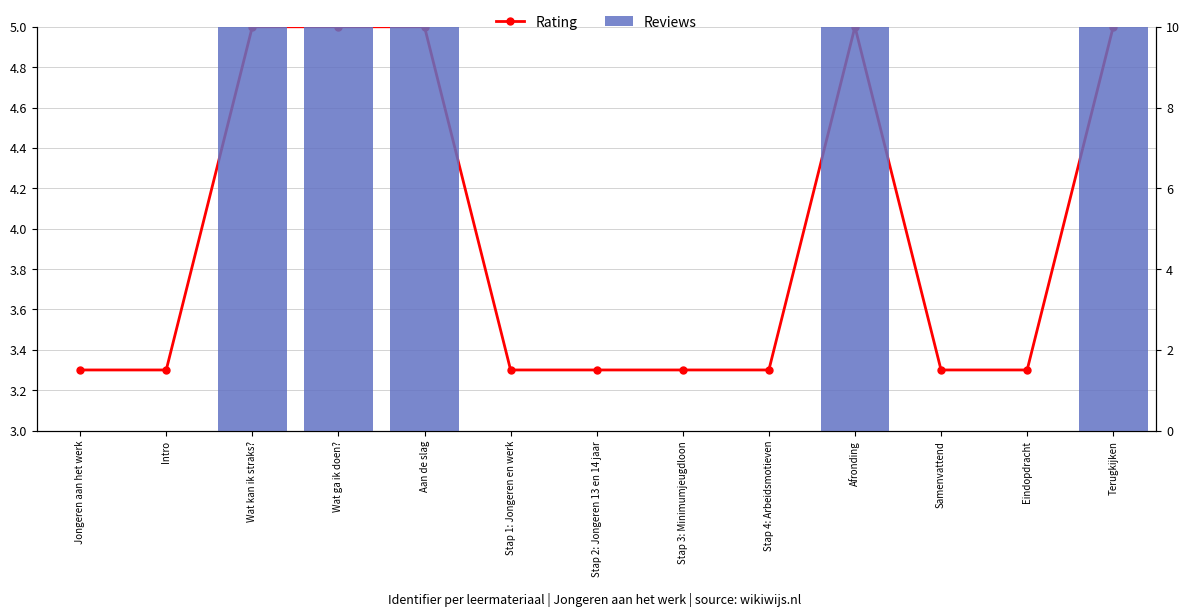

What is the difference between the highest and lowest values at Aan de slag?

5.0